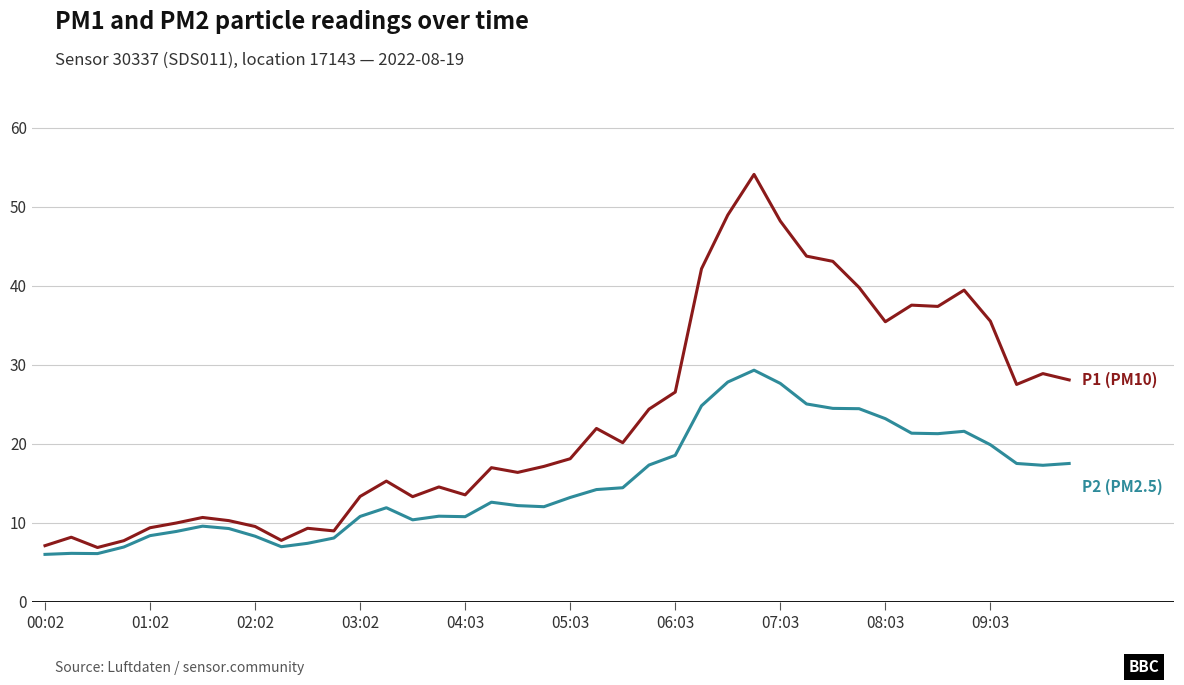

What is the minimum value shown in the chart?

6.0